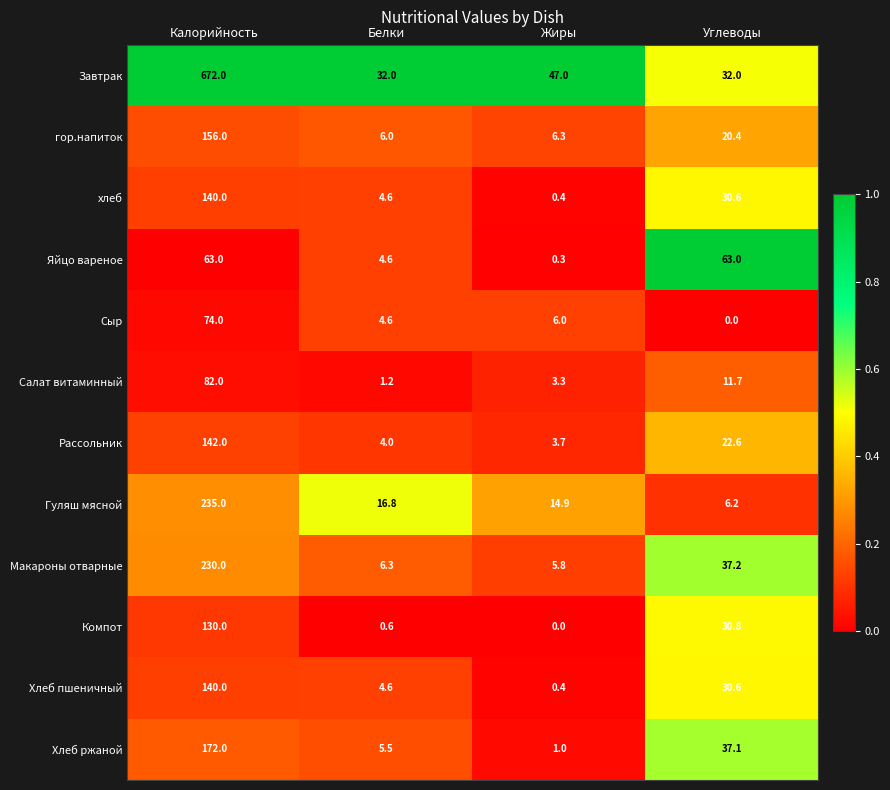

What is the difference between the highest and lowest values at Калорийность?

609.0